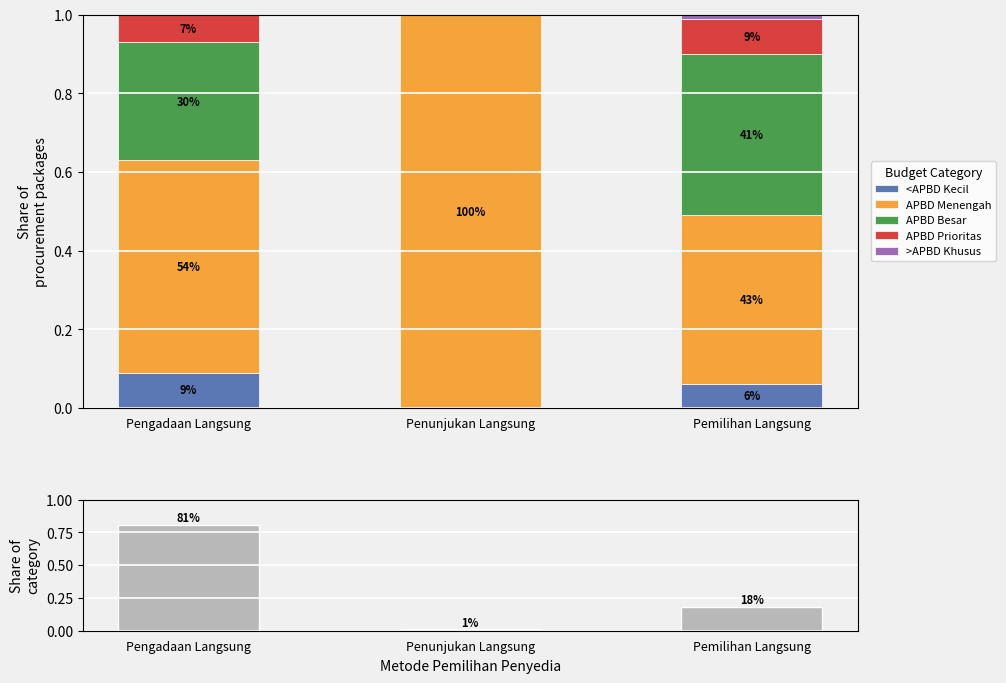

Between Pengadaan Langsung and Pemilihan Langsung, which is larger?

Pengadaan Langsung